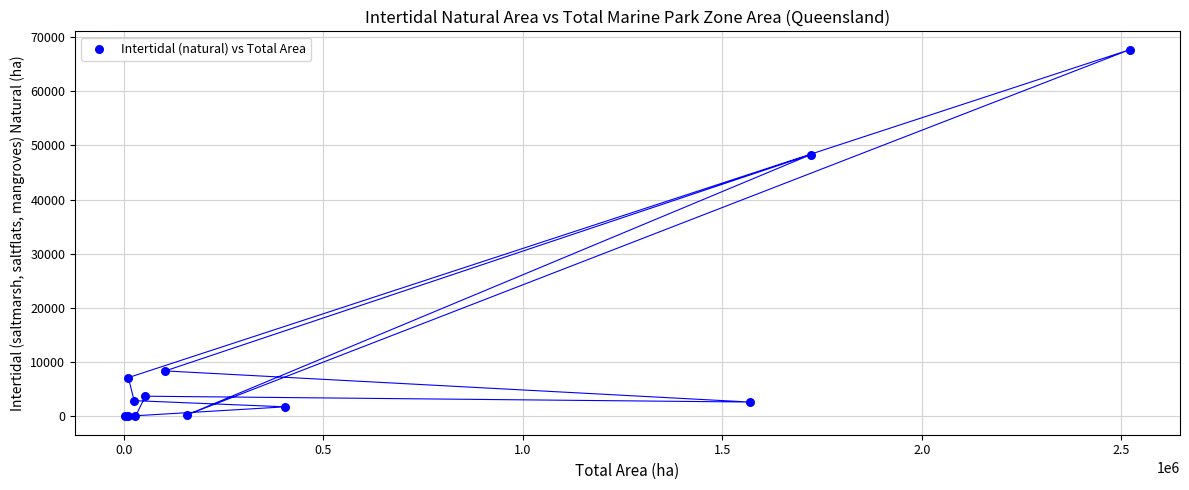

What Y value in the scatter plot is closest to 33834?

48322